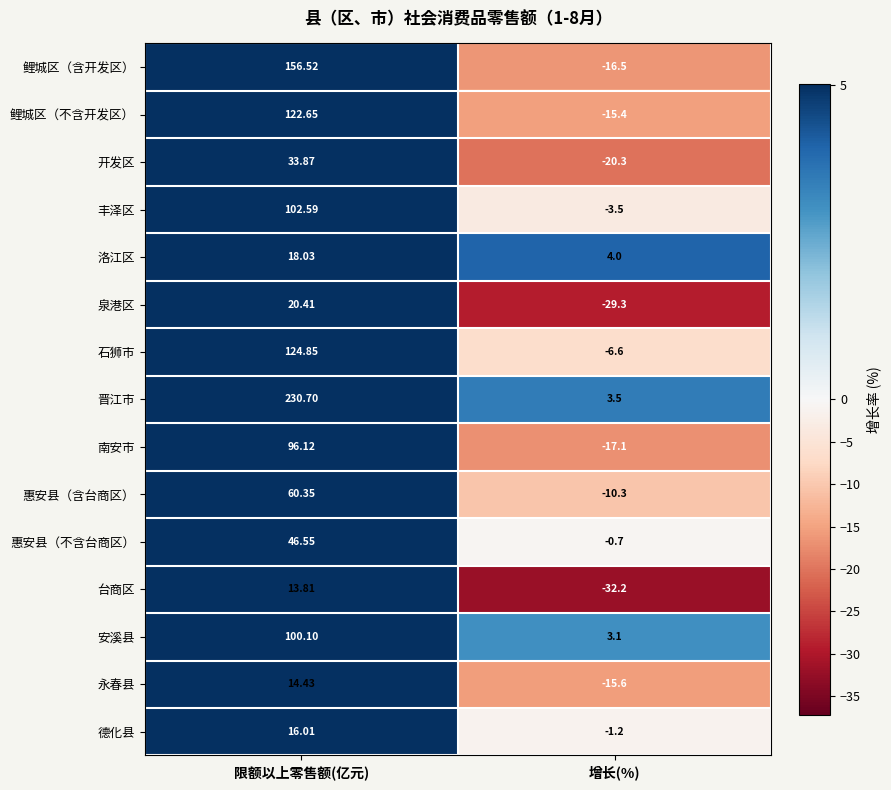

Which category has the highest value in the 石狮市 series?

限额以上零售额(亿元)